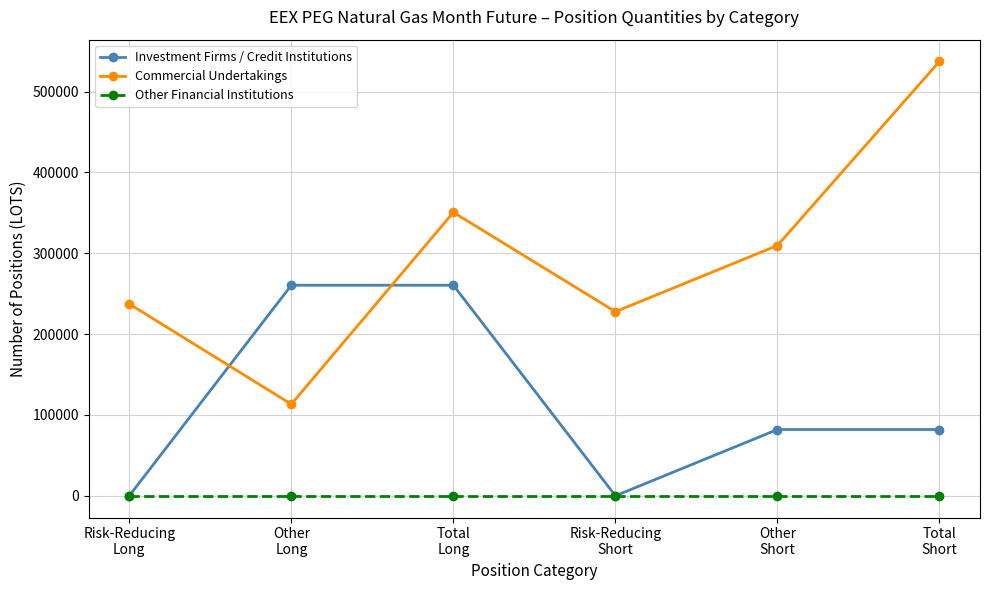

Which series changed the most between Other
Long and Total
Long?

Commercial Undertakings